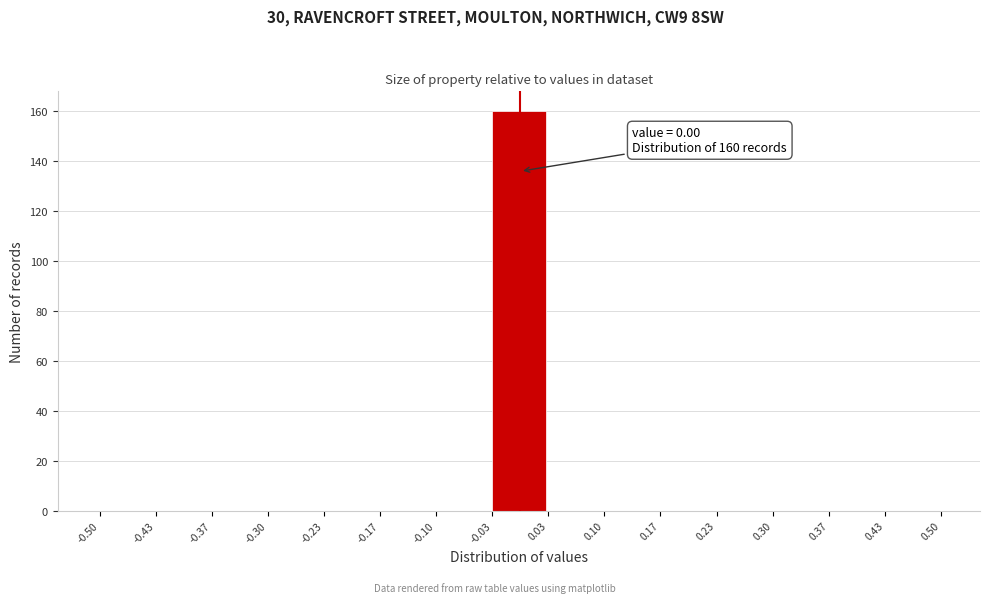

Over which range of the x-axis is the bar tallest?

-0.03 to 0.03